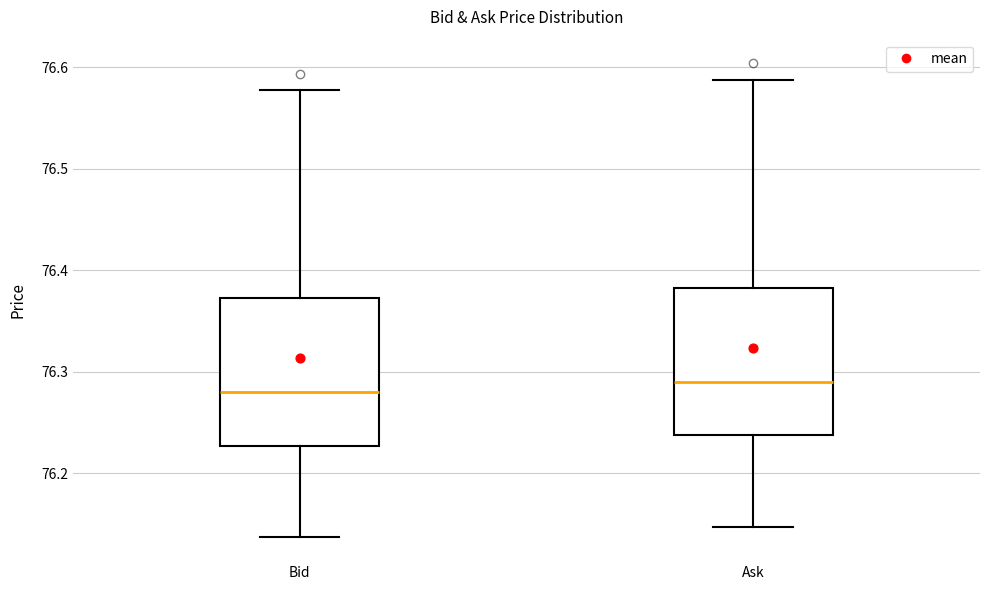

Where does the upper whisker of the box for Bid end on the y-axis? The values are not printed on the chart, so give them approximately, as read against the axis.

76.58